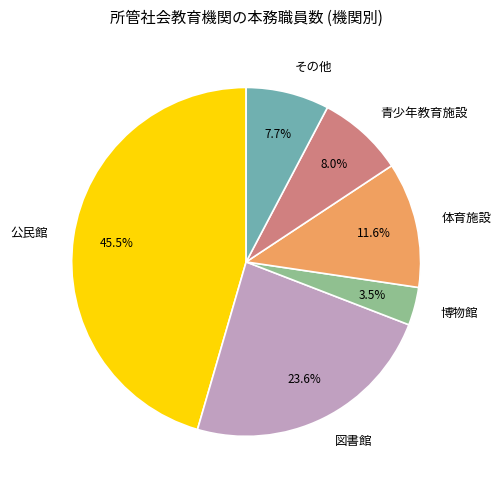

Which has a higher value, 図書館 or 博物館?

図書館